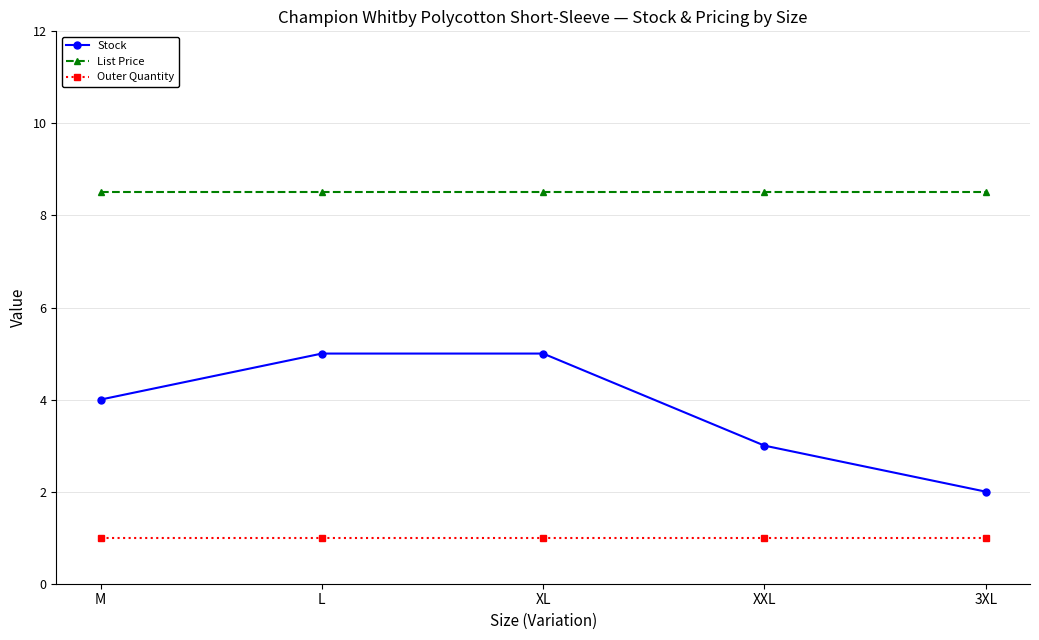

What is the value of the Stock point at the 5th from the left?

2.0